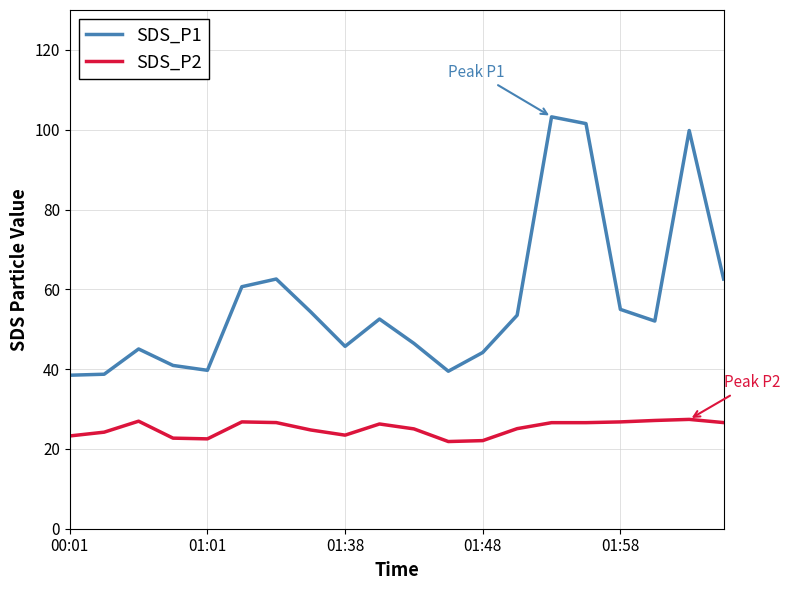

True or false: SDS_P2 and SDS_P1 cross at least once.

False